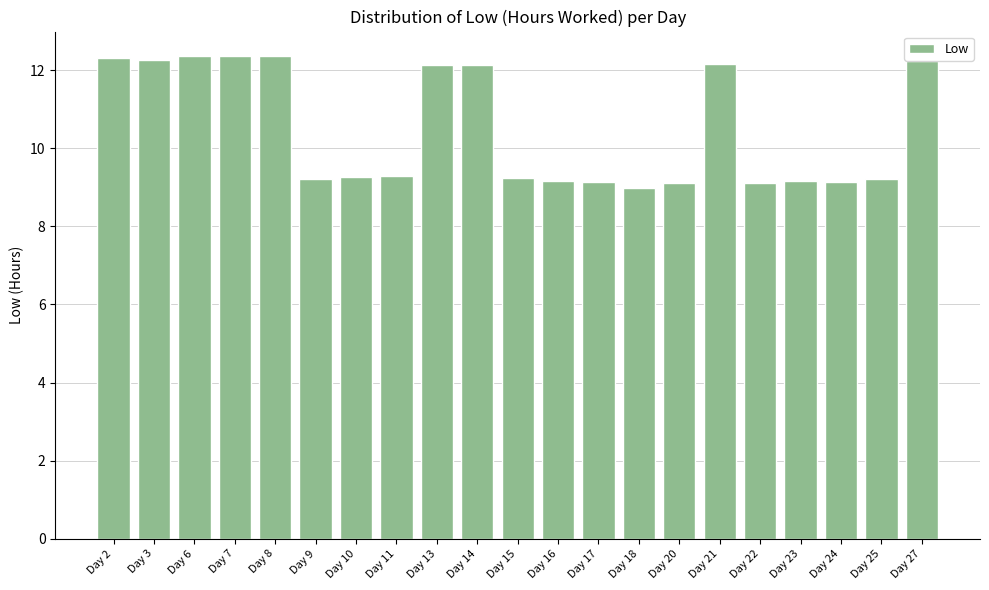

What is the smallest value displayed?

9.0